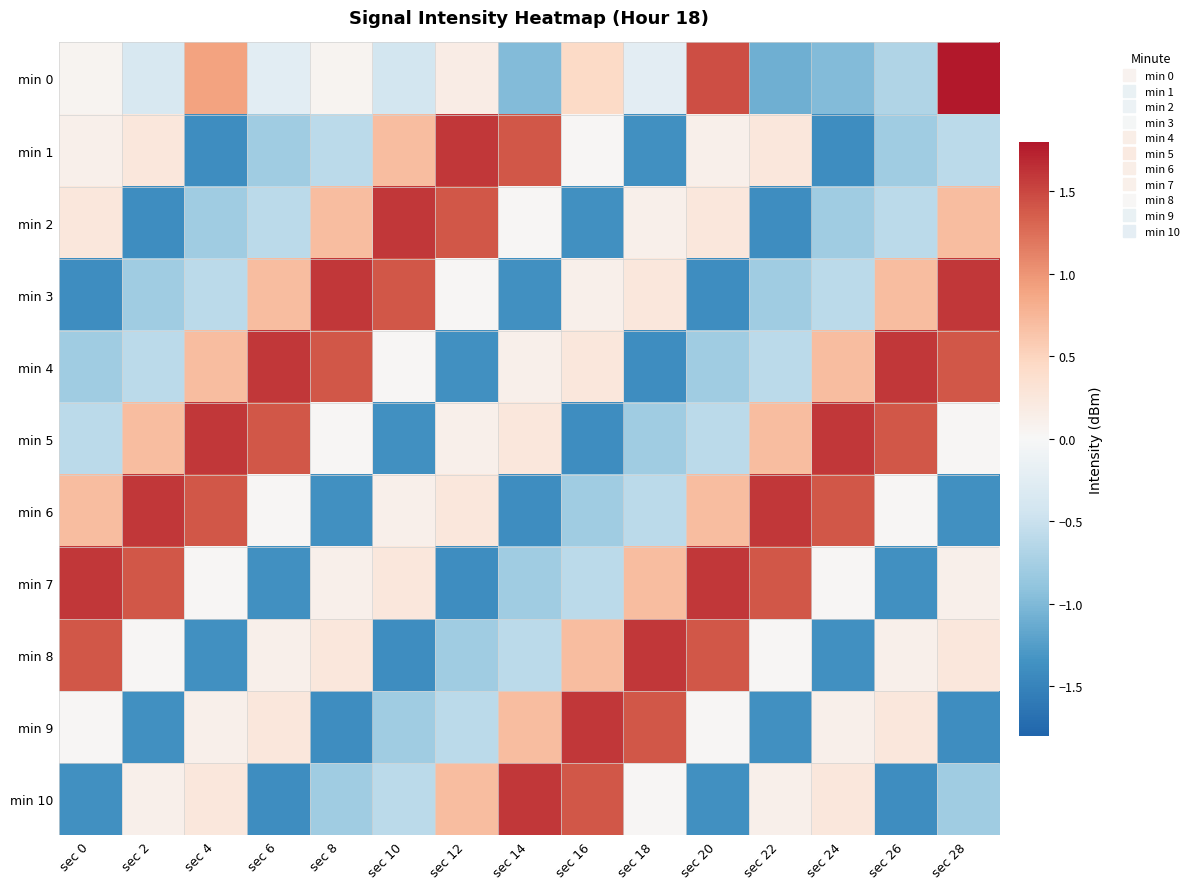

Rank the series at sec 28 from highest to lowest value.

min 0, min 3, min 4, min 2, min 8, min 7, min 5, min 1, min 10, min 6, min 9